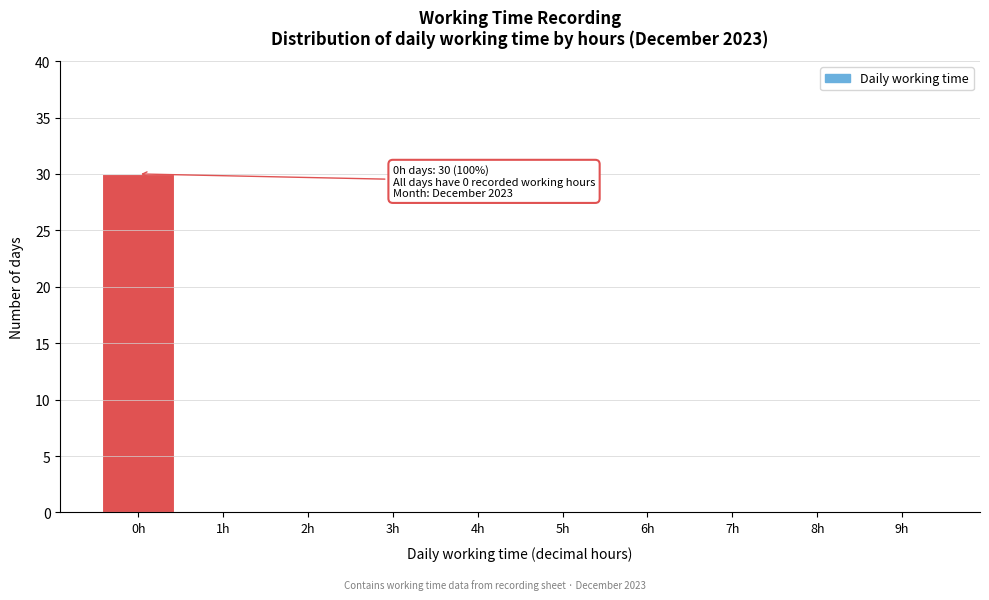

Reading right to left, extract all data points from this chart.

9h=0	8h=0	7h=0	6h=0	5h=0	4h=0	3h=0	2h=0	1h=0	0h=30